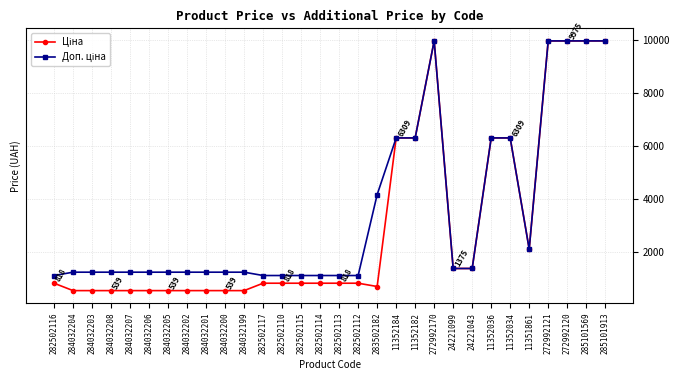

What is the total value across all series at 11352184?

12617.5